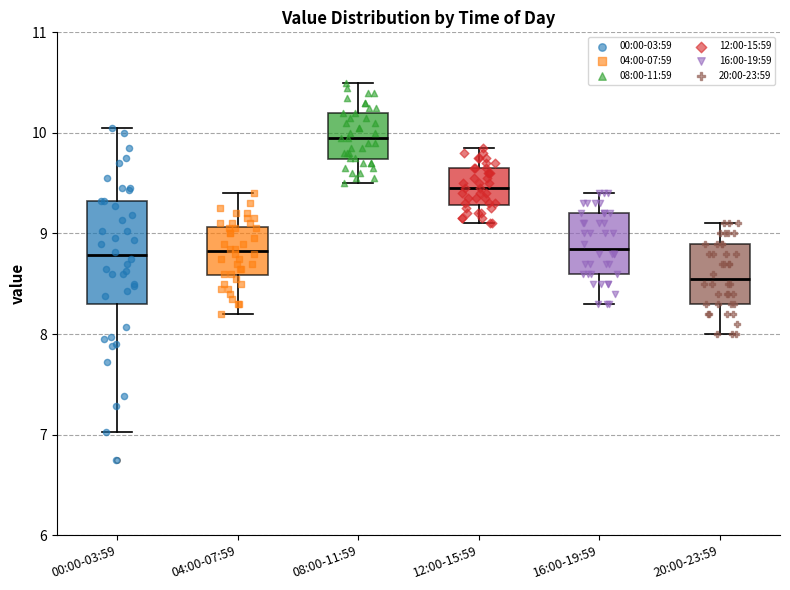

Where is the upper edge of the box for 08:00-11:59 on the y-axis? The values are not printed on the chart, so give them approximately, as read against the axis.

10.2